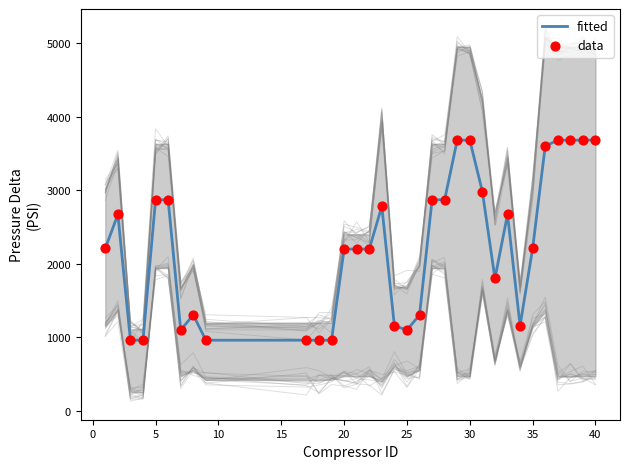

What is the minimum value for fitted?

960